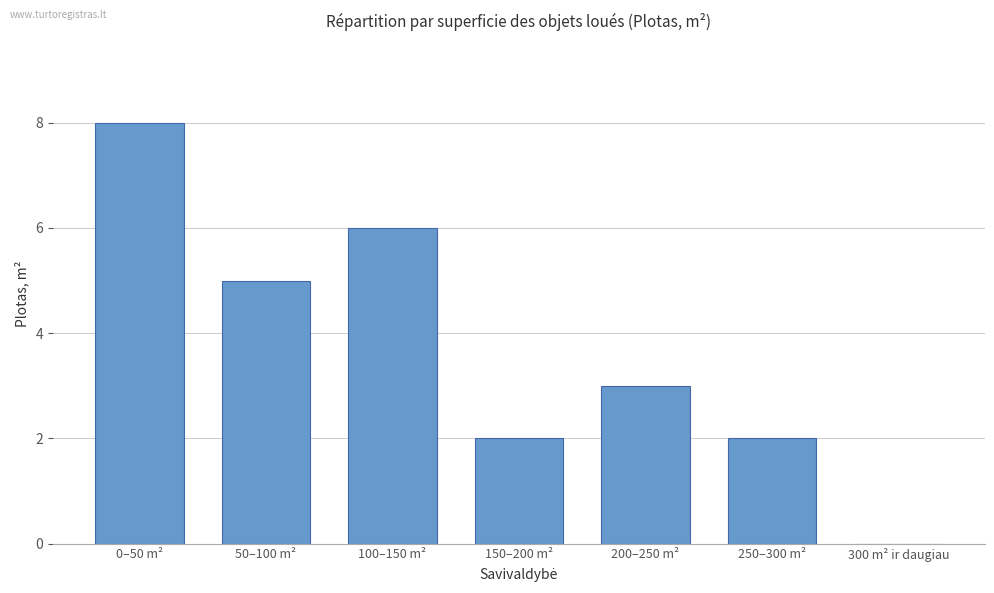

Reading left to right, what are all the values shown in this chart?

0–50 m²=8	50–100 m²=5	100–150 m²=6	150–200 m²=2	200–250 m²=3	250–300 m²=2	300 m² ir daugiau=0